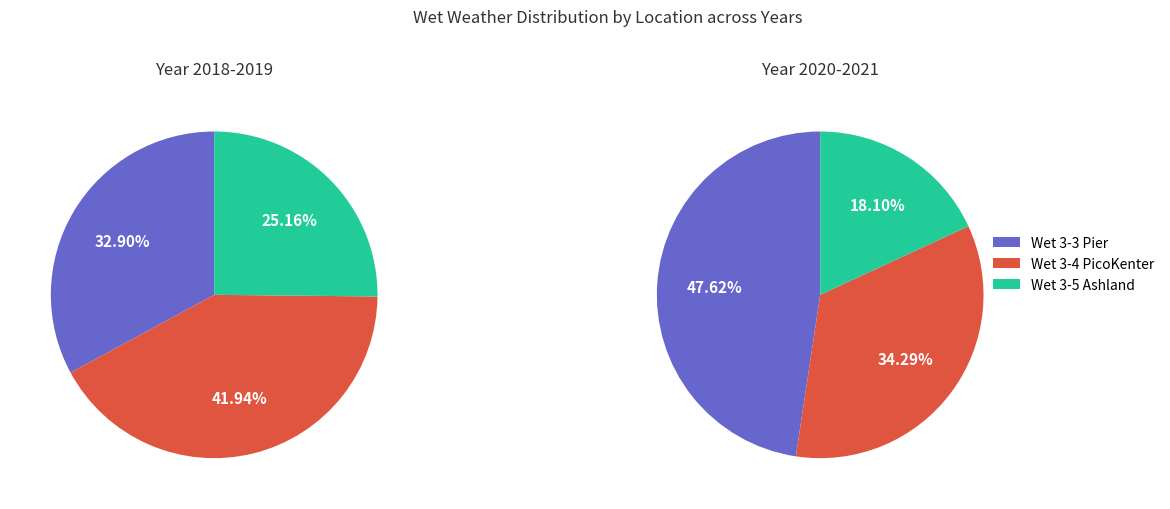

Count the number of slices in the pie.

3